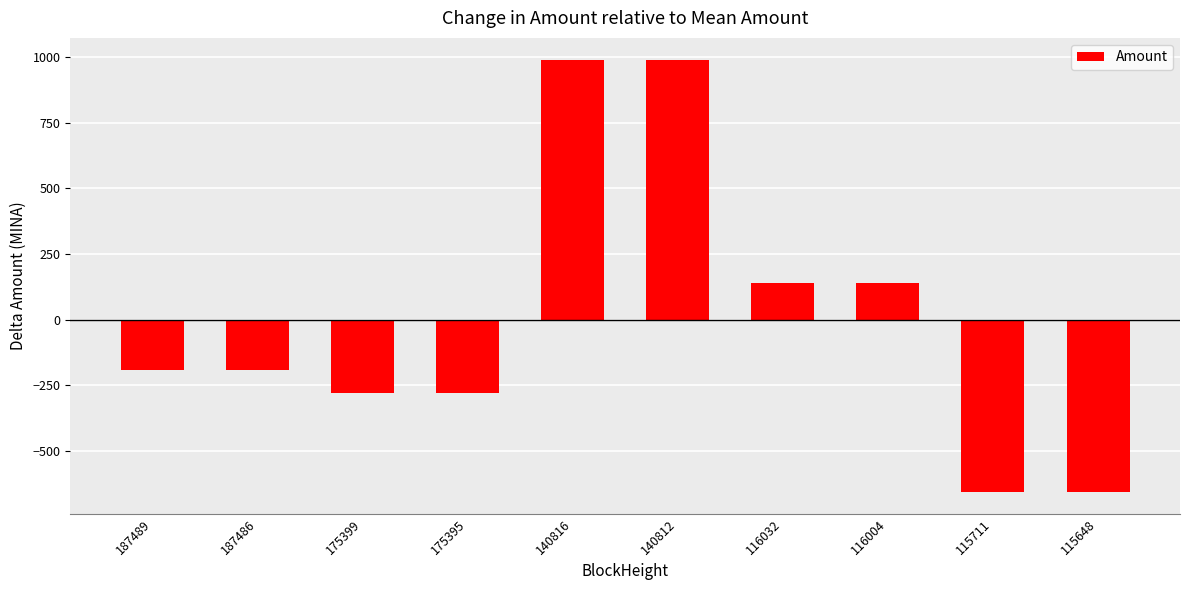

Does the chart contain stacked bars?

No